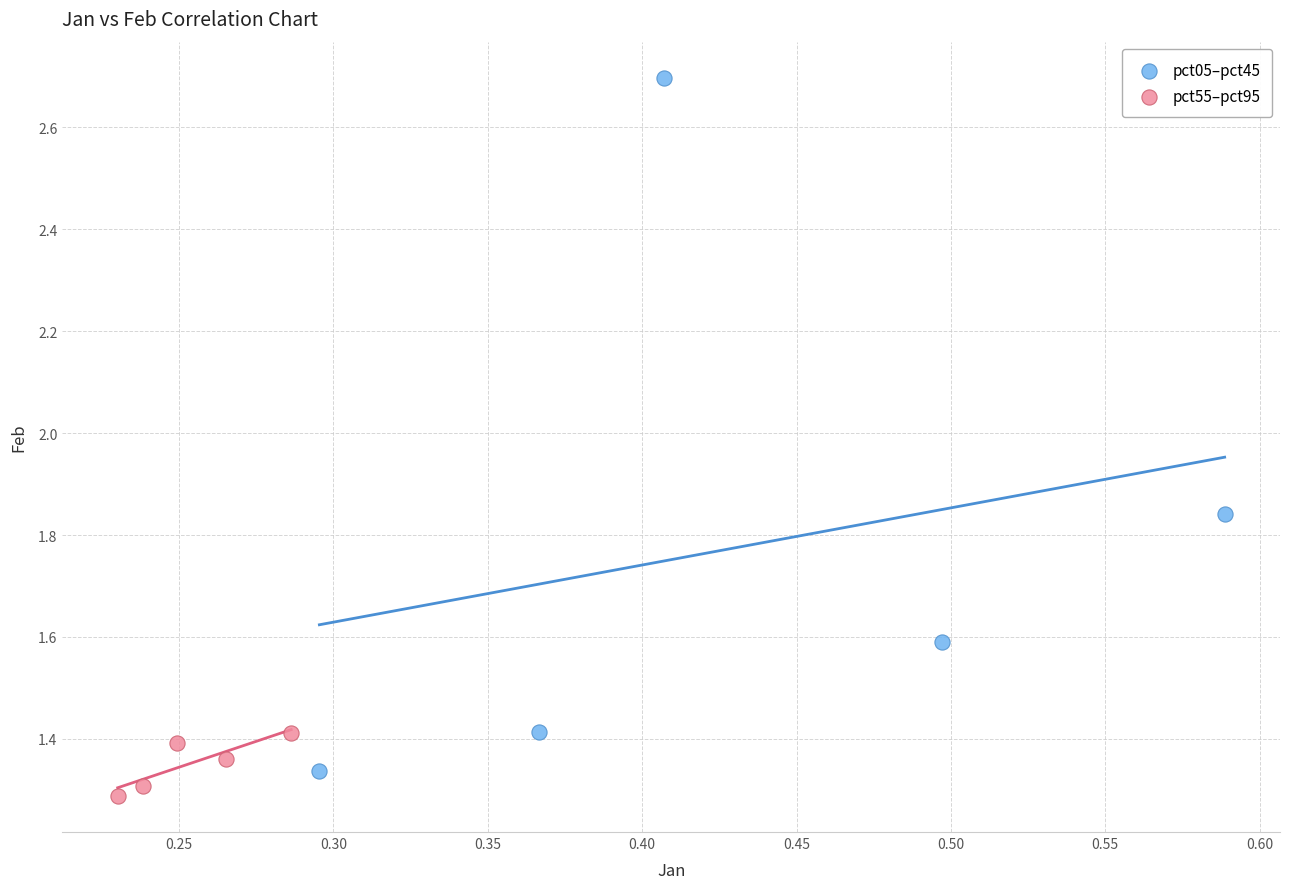

Which series has the largest Y range (max minus min)?

pct05–pct45